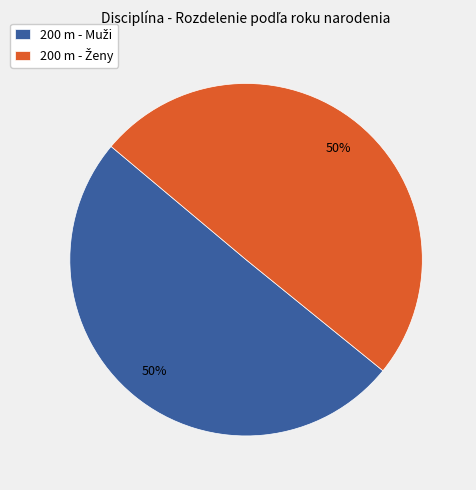

To the nearest percent, what is the average slice percentage?

50%